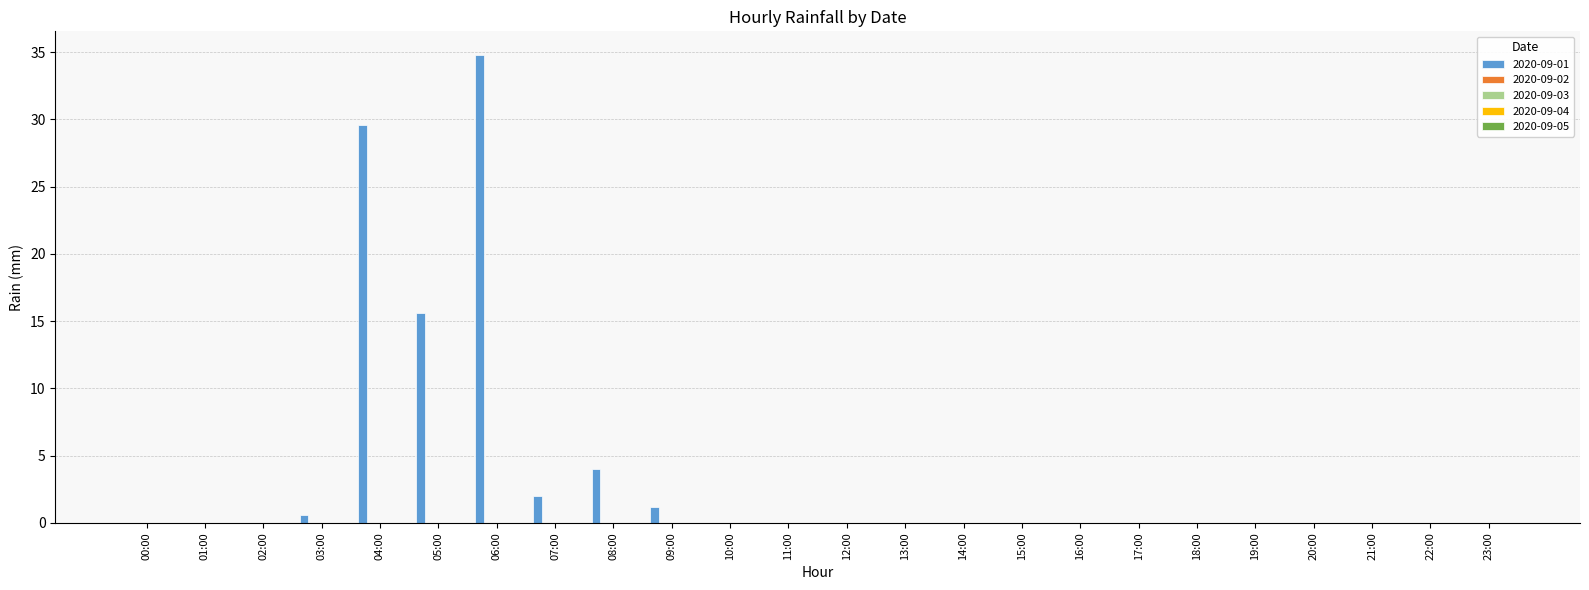

What is the sum of all values?

87.8